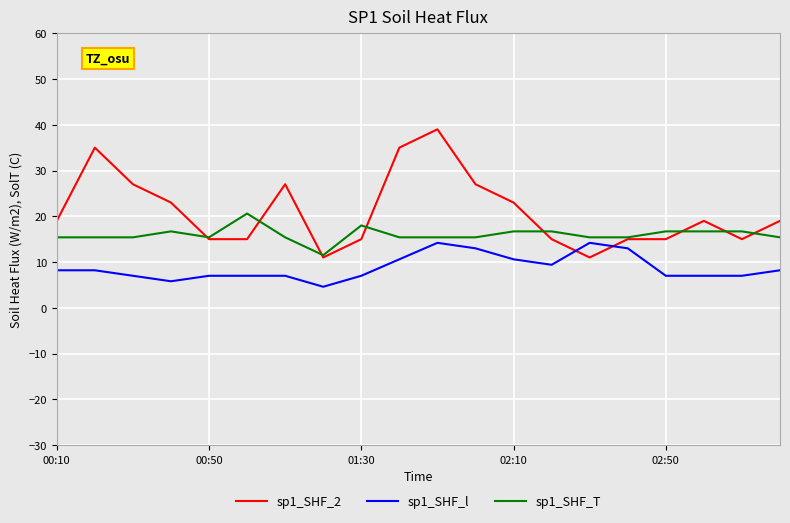

Rank the series by their maximum value, from highest to lowest.

sp1_SHF_2, sp1_SHF_T, sp1_SHF_l